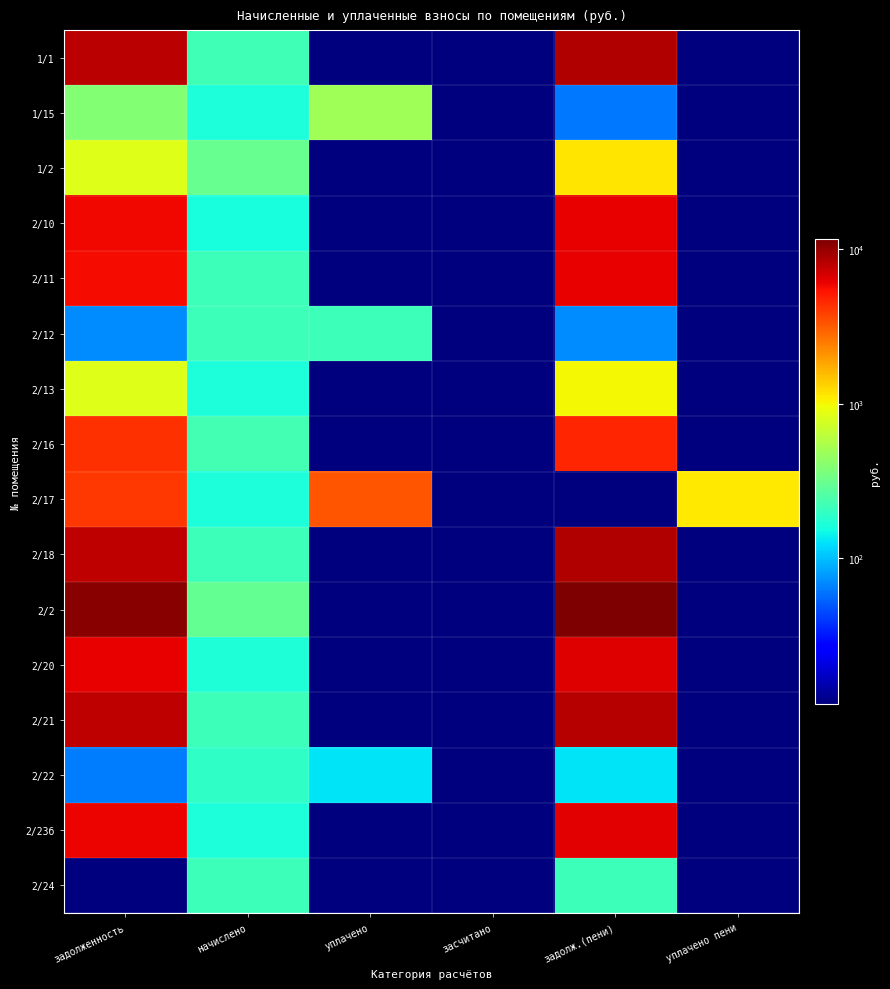

Rank the series by their maximum value, from lowest to highest.

2/22, 2/12, 2/24, 1/15, 2/13, 1/2, 2/17, 2/16, 2/11, 2/10, 2/23б, 2/20, 2/21, 2/18, 1/1, 2/2